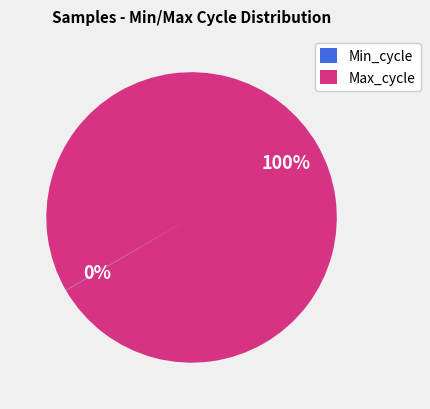

Does any single category account for the majority?

Yes